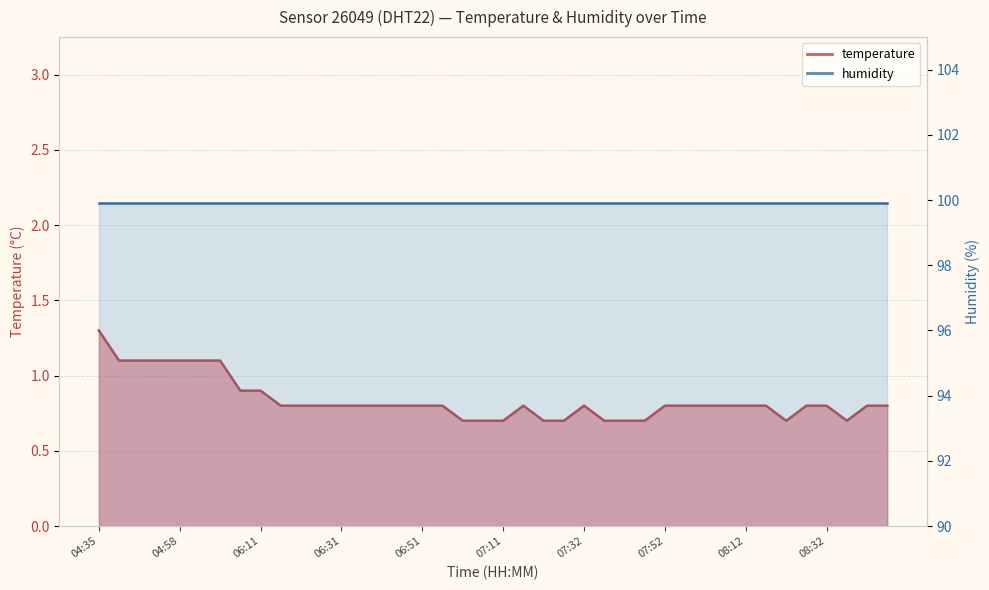

Count the values in the range 0 to 1.

33